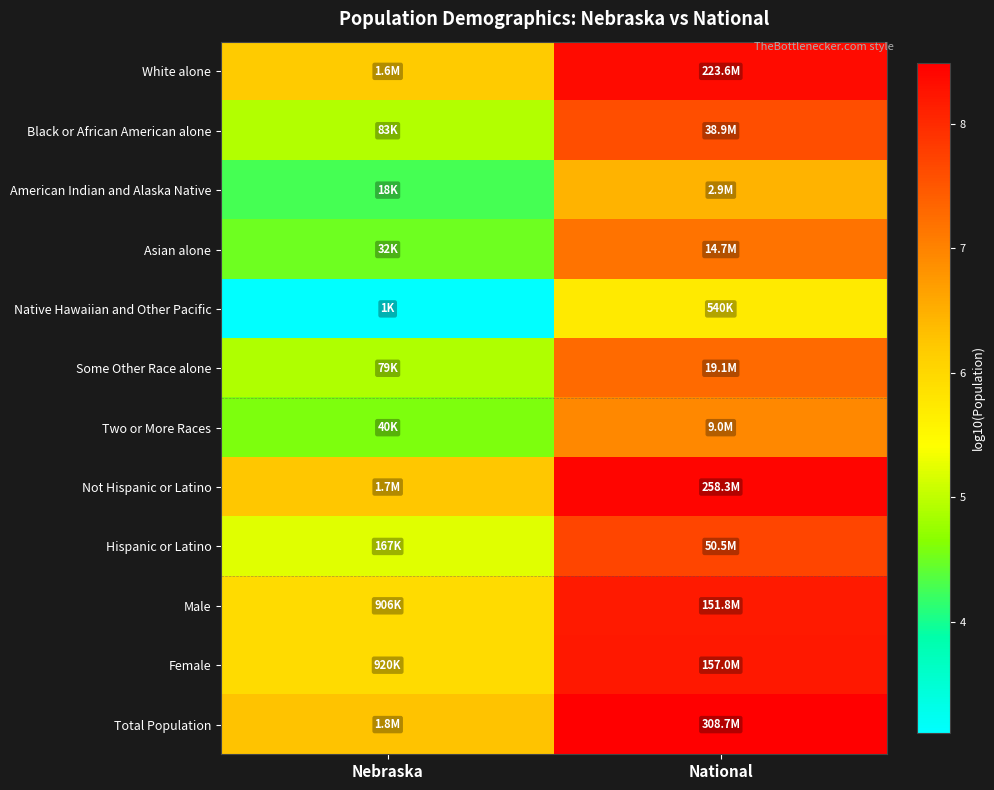

At National, list the series in order from smallest to largest.

Native Hawaiian and Other Pacific, American Indian and Alaska Native, Two or More Races, Asian alone, Some Other Race alone, Black or African American alone, Hispanic or Latino, Male, Female, White alone, Not Hispanic or Latino, Total Population